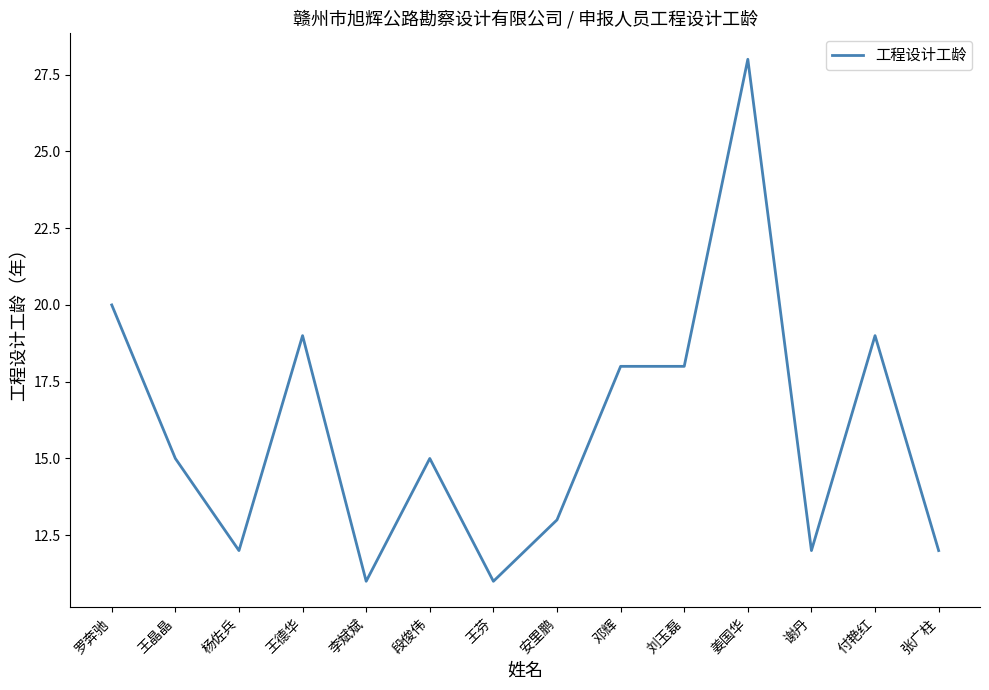

Reading left to right, what are all the values shown in this chart?

20	15	12	19	11	15	11	13	18	18	28	12	19	12